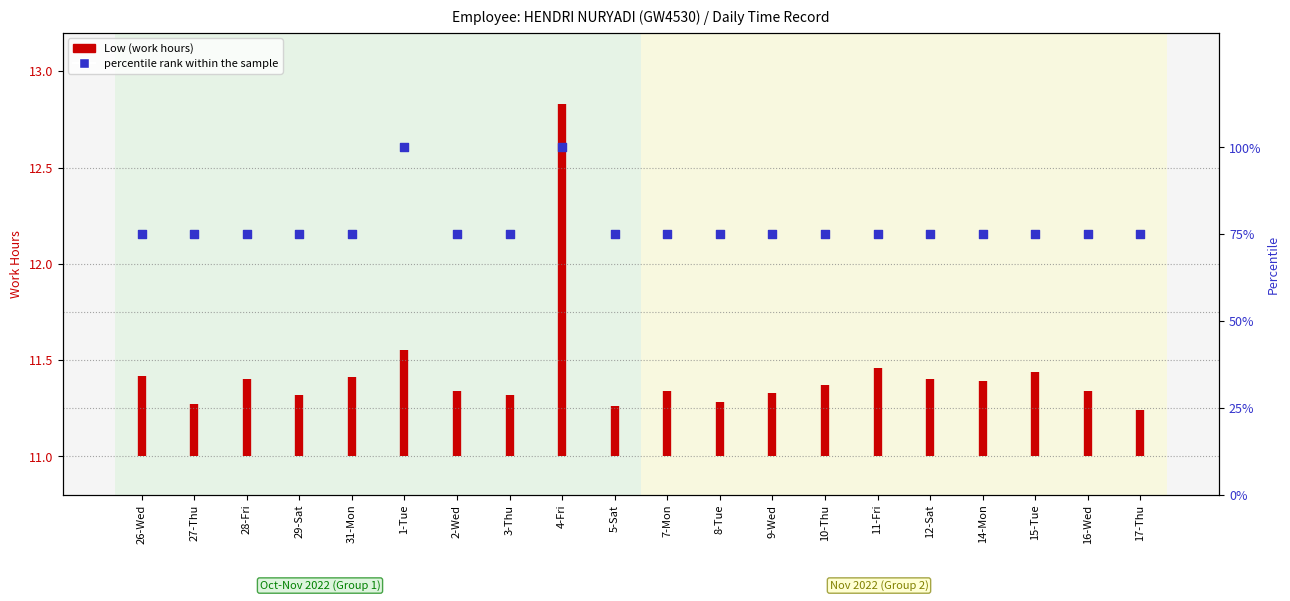

What is the ratio of the value at 10-Thu to the value at 12-Sat?

1.0